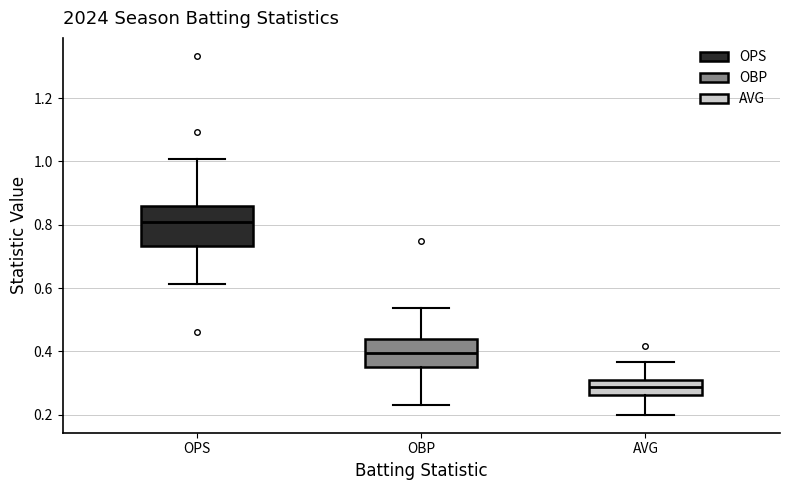

Comparing the boxes themselves (not the whiskers), which one is the tallest?

OPS